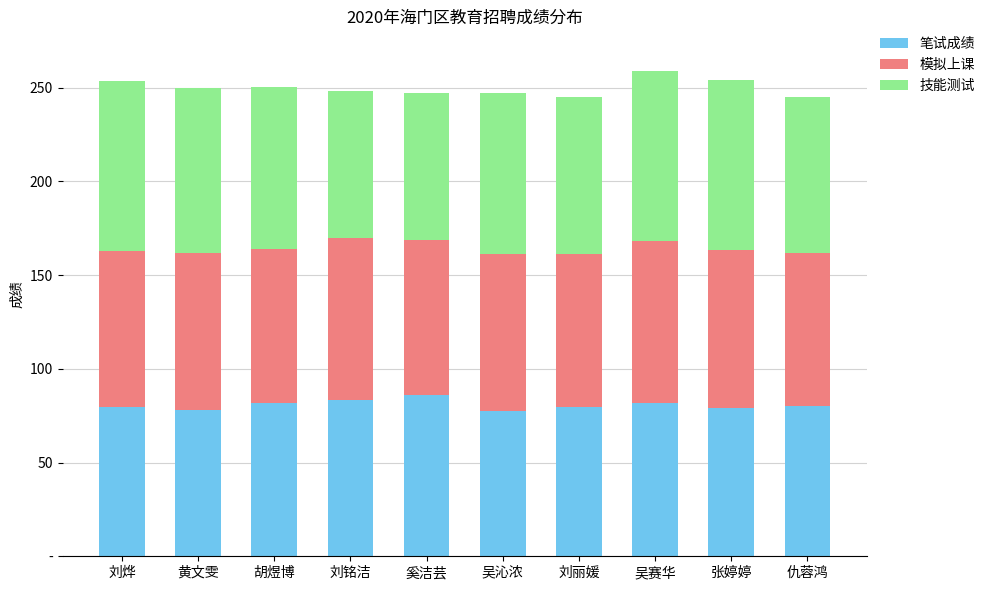

Does the chart contain any negative values?

No